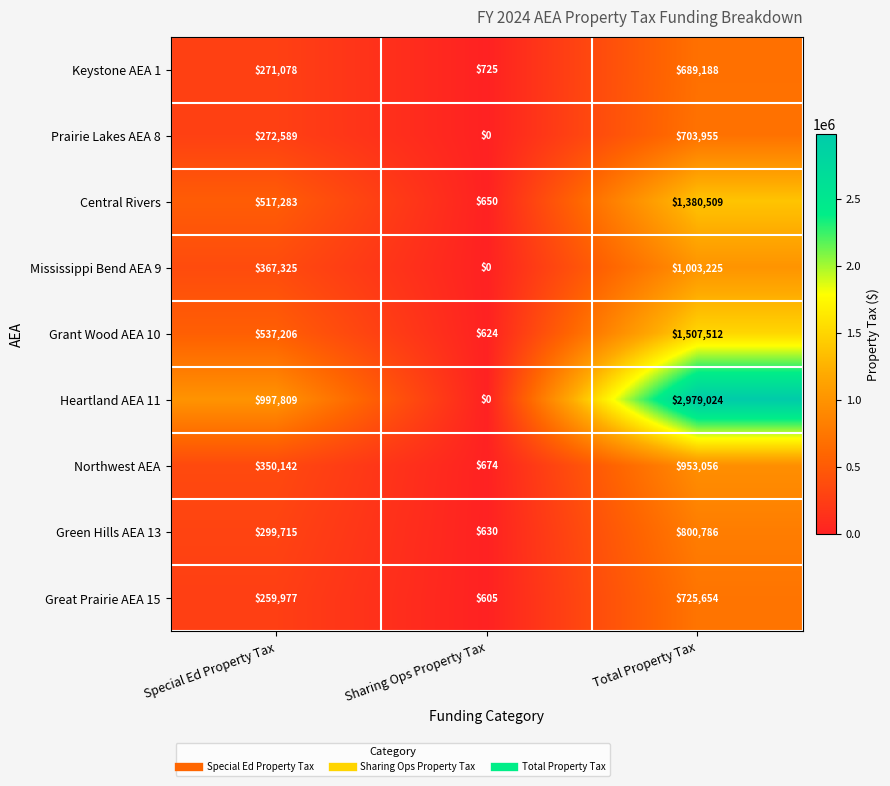

How many Keystone AEA 1 values are between 725 and 689188?

3